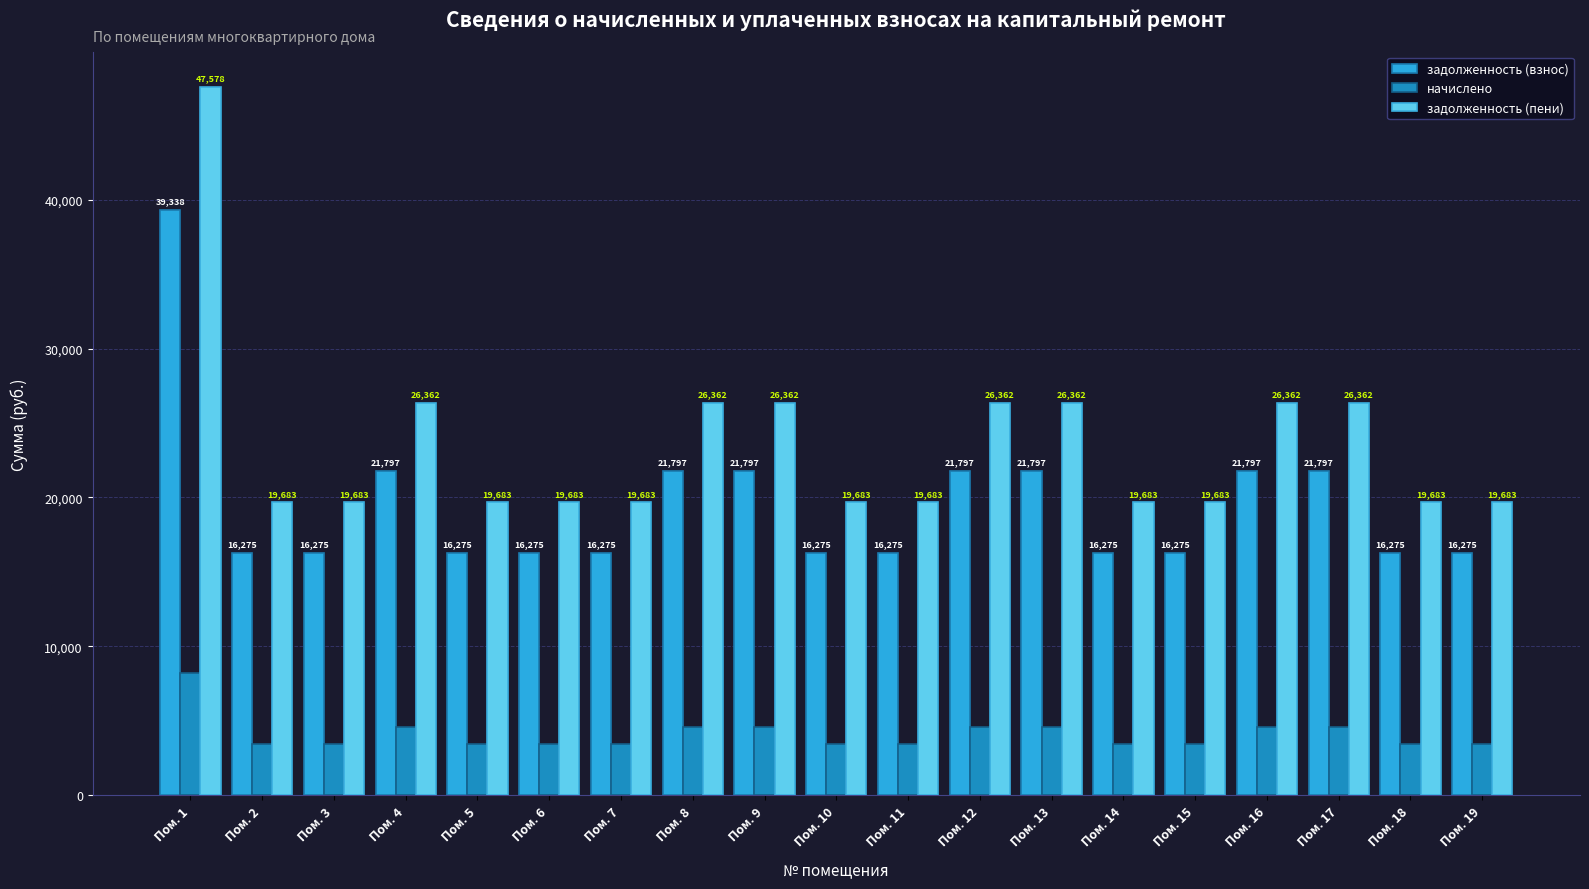

At Пом. 15, list the series in order from smallest to largest.

начислено, задолженность (взнос), задолженность (пени)